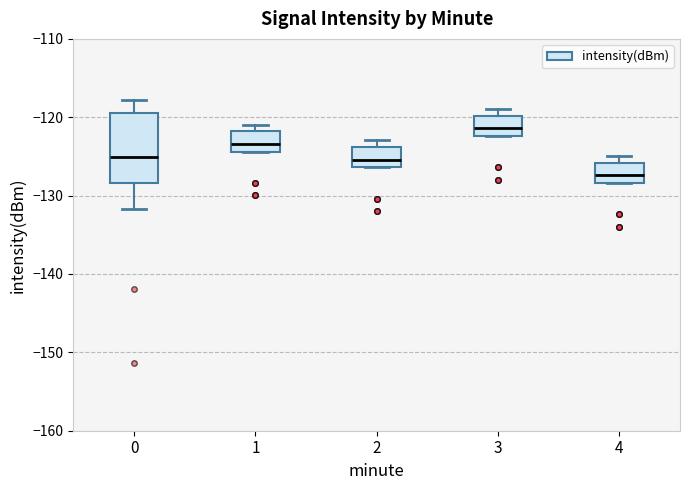

Where does the median line of the box at x = 1 sit on the y-axis? The values are not printed on the chart, so give them approximately, as read against the axis.

-123